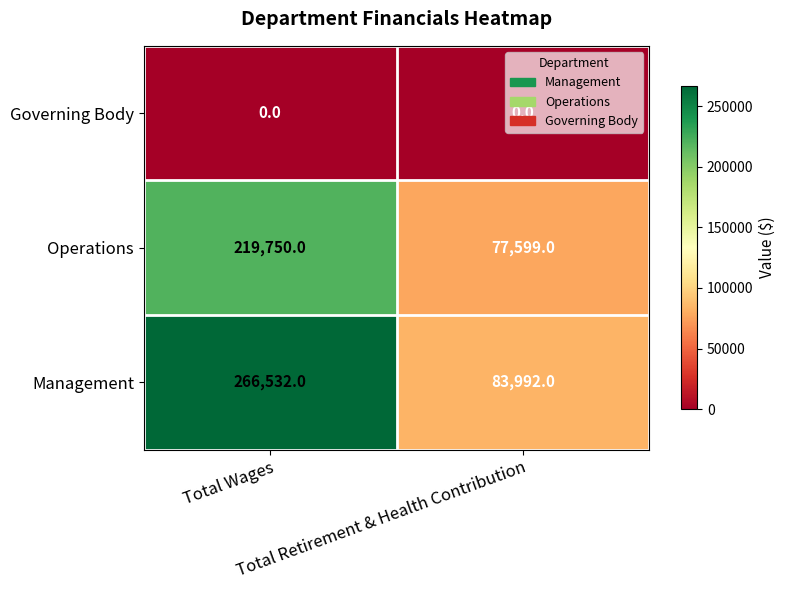

Which series has the largest total across all categories?

Management